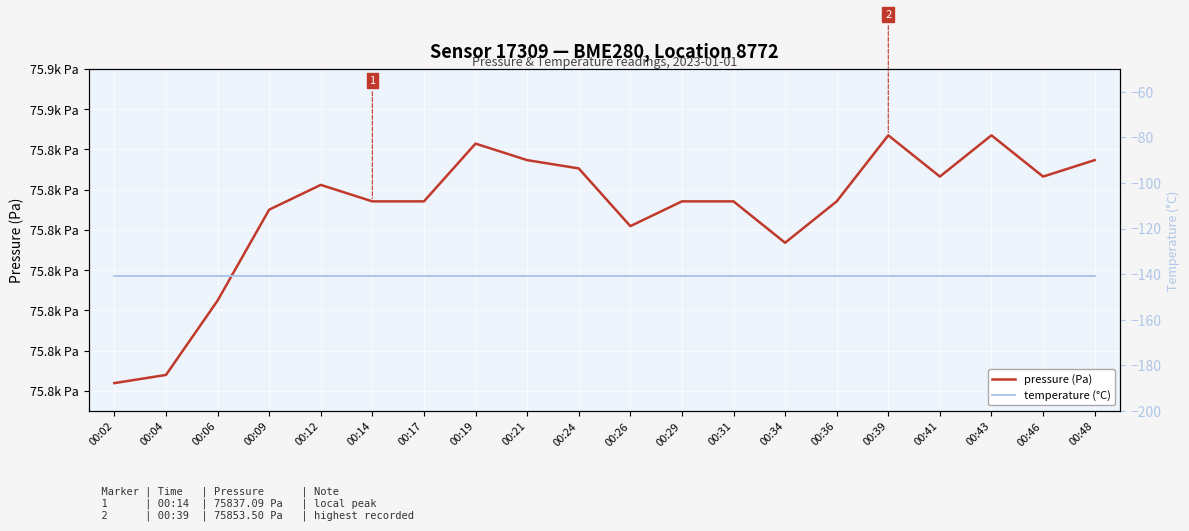

Reading right to left, list all the values displayed in this chart.

pressure (Pa): 75847.3	75843.2	75853.5	75843.2	75853.5	75837.1	75826.8	75837.1	75837.1	75830.9	75845.3	75847.3	75851.4	75837.1	75837.1	75841.2	75835.0	75812.4	75794.0	75791.9
temperature (°C): -140.6	-140.6	-140.6	-140.6	-140.6	-140.6	-140.6	-140.6	-140.6	-140.6	-140.6	-140.6	-140.6	-140.6	-140.6	-140.6	-140.6	-140.6	-140.6	-140.6